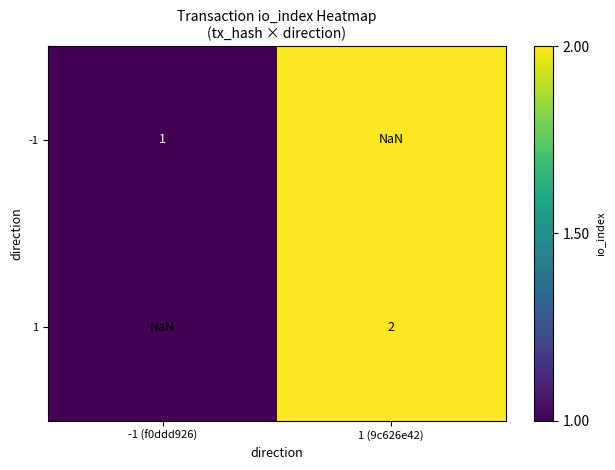

How many positive values does the -1 series have?

1